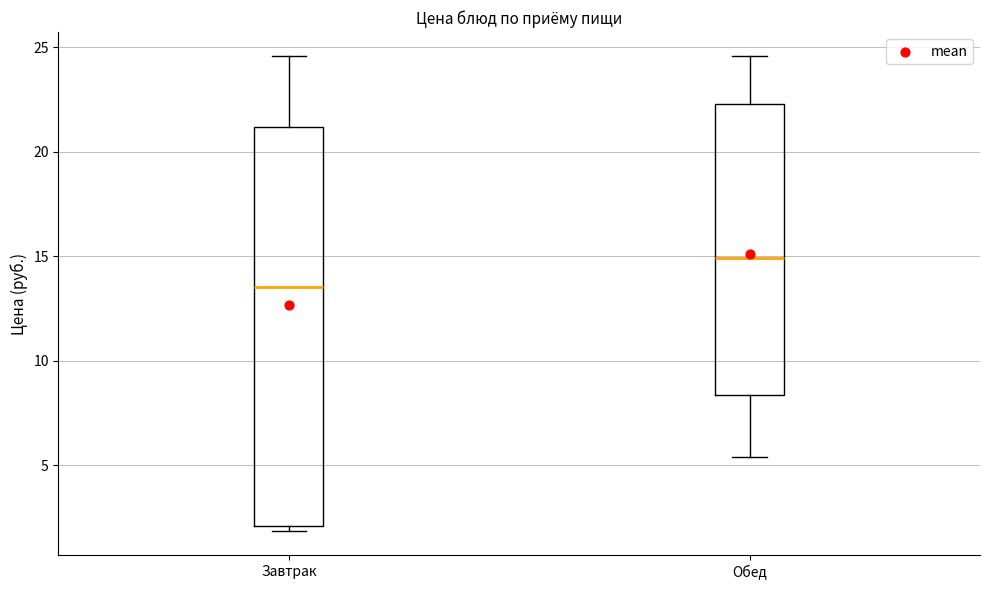

Reading left to right, read every box against the y-axis: the position of its median line, the range the box covers, and the ends of its whiskers. The values are not printed on the chart, so give them approximately, as read against the axis.

Завтрак: median 13.5, box 2.0 to 21.0, whiskers 2.0 (just below the box's lower edge) to 24.5
Обед: median 15.0, box 8.5 to 22.5, whiskers 5.5 to 24.5